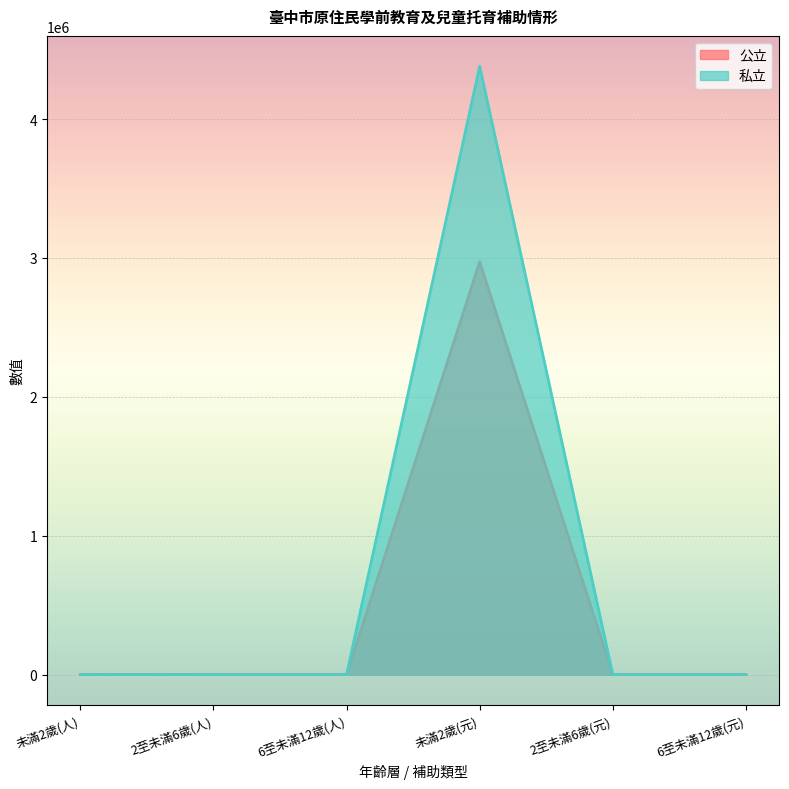

What are all the series names shown in the legend?

公立, 私立